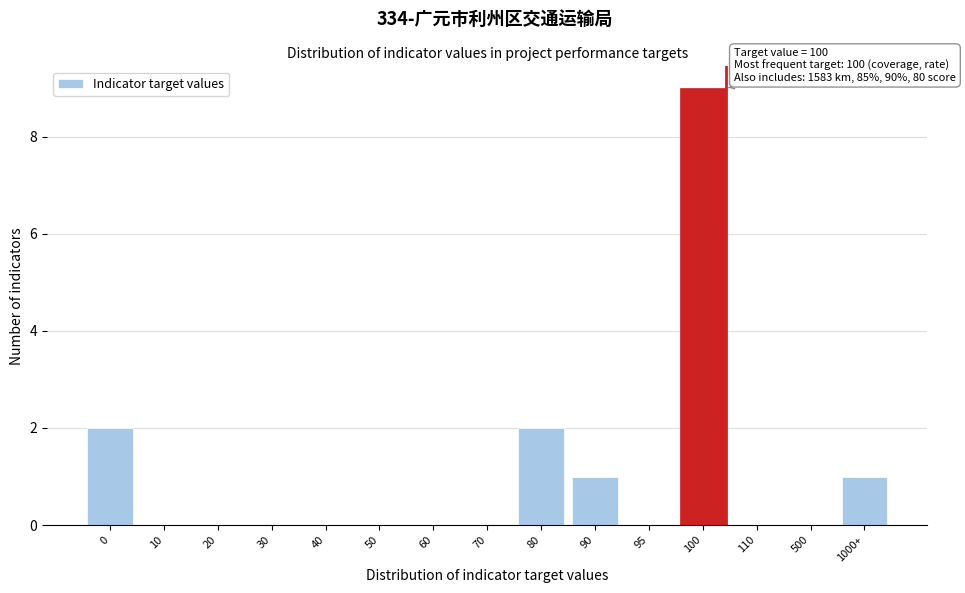

Reading left to right, list all the values displayed in this chart.

0=2	10=0	20=0	30=0	40=0	50=0	60=0	70=0	80=2	90=1	95=0	100=9	110=0	500=0	1000+=1